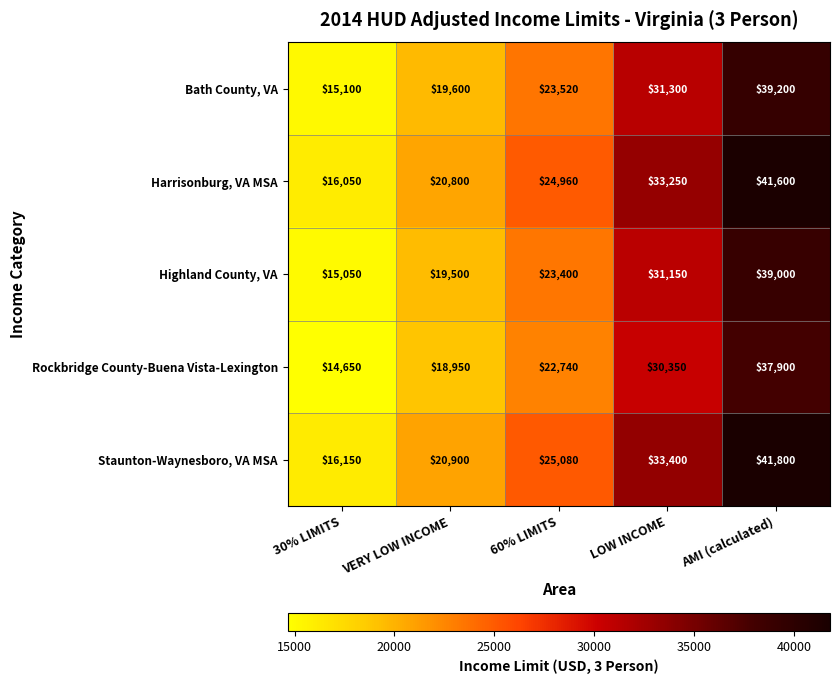

Reading left to right, list all the values displayed in this chart.

Bath County, VA: 15100	19600	23520	31300	39200
Harrisonburg, VA MSA: 16050	20800	24960	33250	41600
Highland County, VA: 15050	19500	23400	31150	39000
Rockbridge County-Buena Vista-Lexington: 14650	18950	22740	30350	37900
Staunton-Waynesboro, VA MSA: 16150	20900	25080	33400	41800